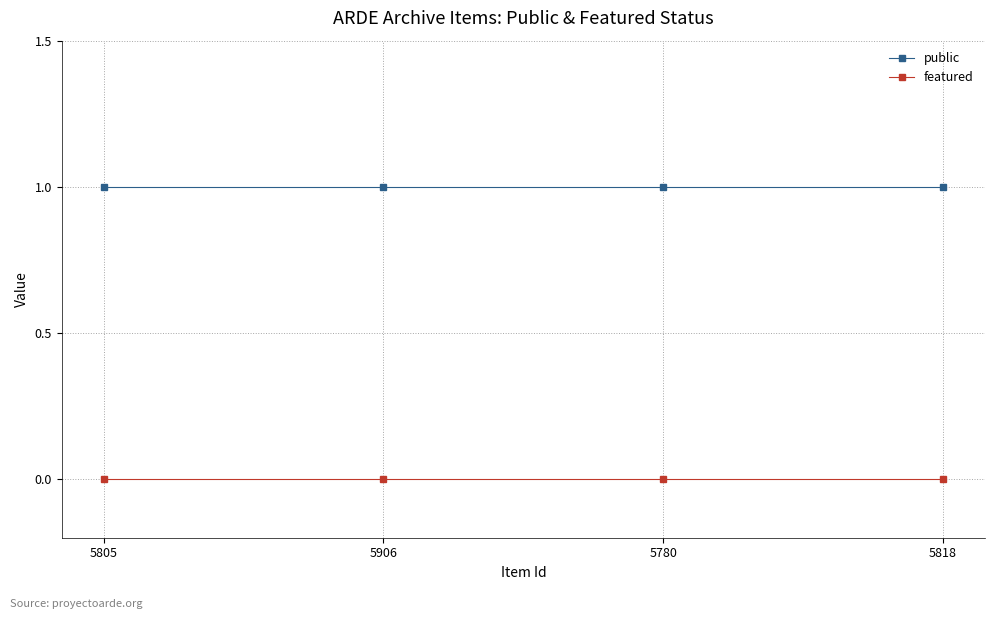

What position from the left is 5906?

2